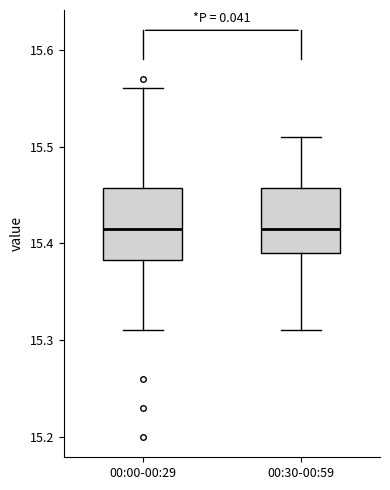

Where does the median line of the box for 00:00-00:29 sit on the y-axis? The values are not printed on the chart, so give them approximately, as read against the axis.

15.42